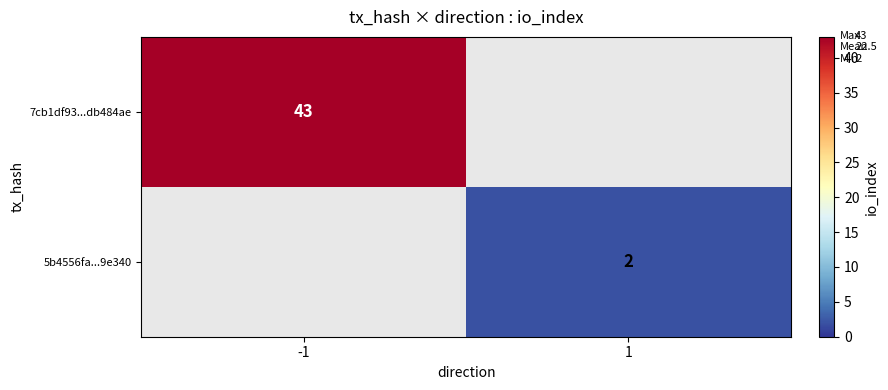

How many categories are shown in the chart?

2